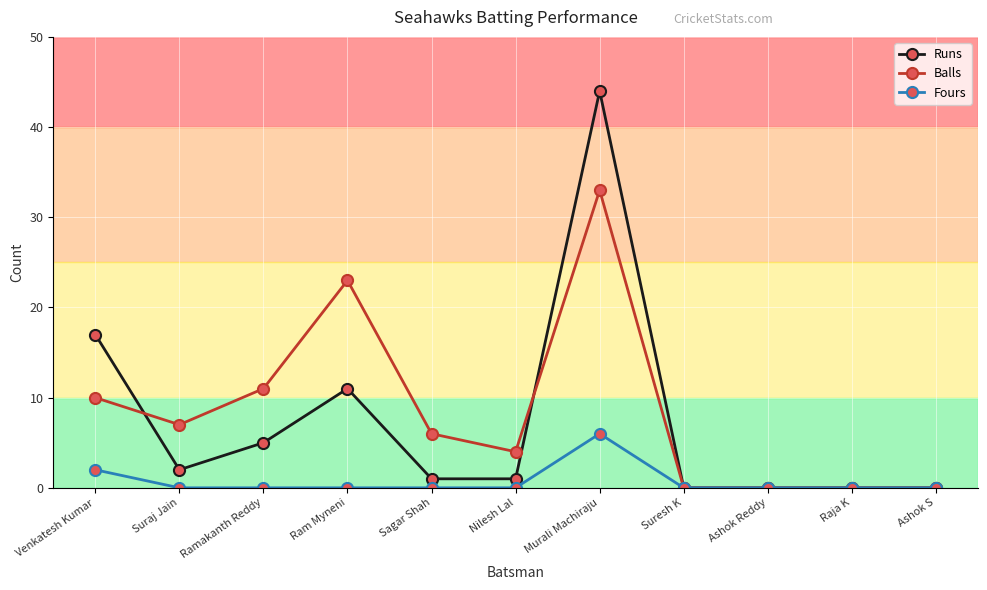

Reading left to right, transcribe all the data shown in this chart.

Runs: Venkatesh Kumar=17	Suraj Jain=2	Ramakanth Reddy=5	Ram Myneni=11	Sagar Shah=1	Nilesh Lal=1	Murali Machiraju=44	Suresh K=0	Ashok Reddy=0	Raja K=0	Ashok S=0
Balls: Venkatesh Kumar=10	Suraj Jain=7	Ramakanth Reddy=11	Ram Myneni=23	Sagar Shah=6	Nilesh Lal=4	Murali Machiraju=33	Suresh K=0	Ashok Reddy=0	Raja K=0	Ashok S=0
Fours: Venkatesh Kumar=2	Suraj Jain=0	Ramakanth Reddy=0	Ram Myneni=0	Sagar Shah=0	Nilesh Lal=0	Murali Machiraju=6	Suresh K=0	Ashok Reddy=0	Raja K=0	Ashok S=0